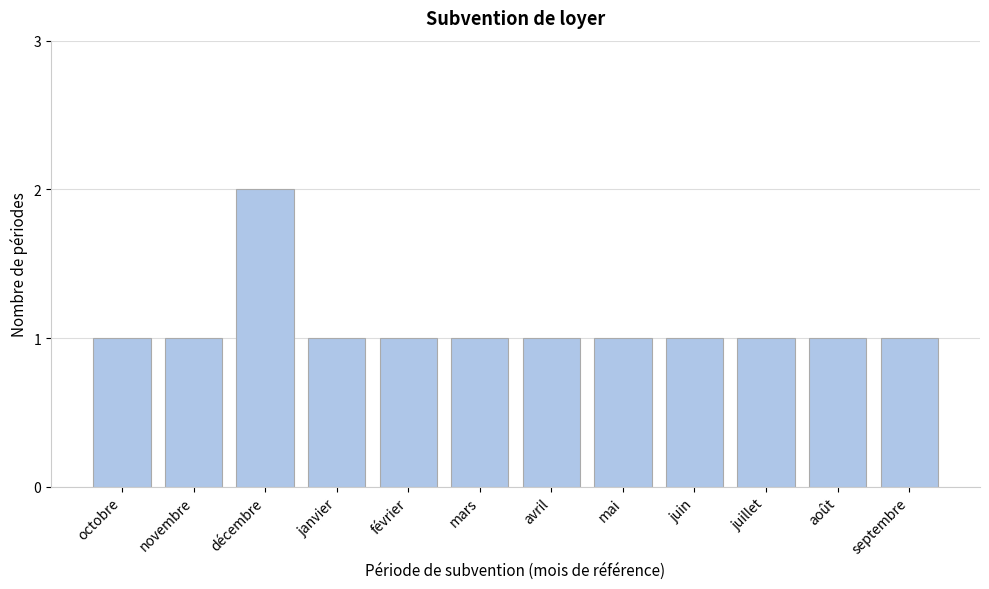

Reading left to right, transcribe all the data shown in this chart.

1	1	2	1	1	1	1	1	1	1	1	1